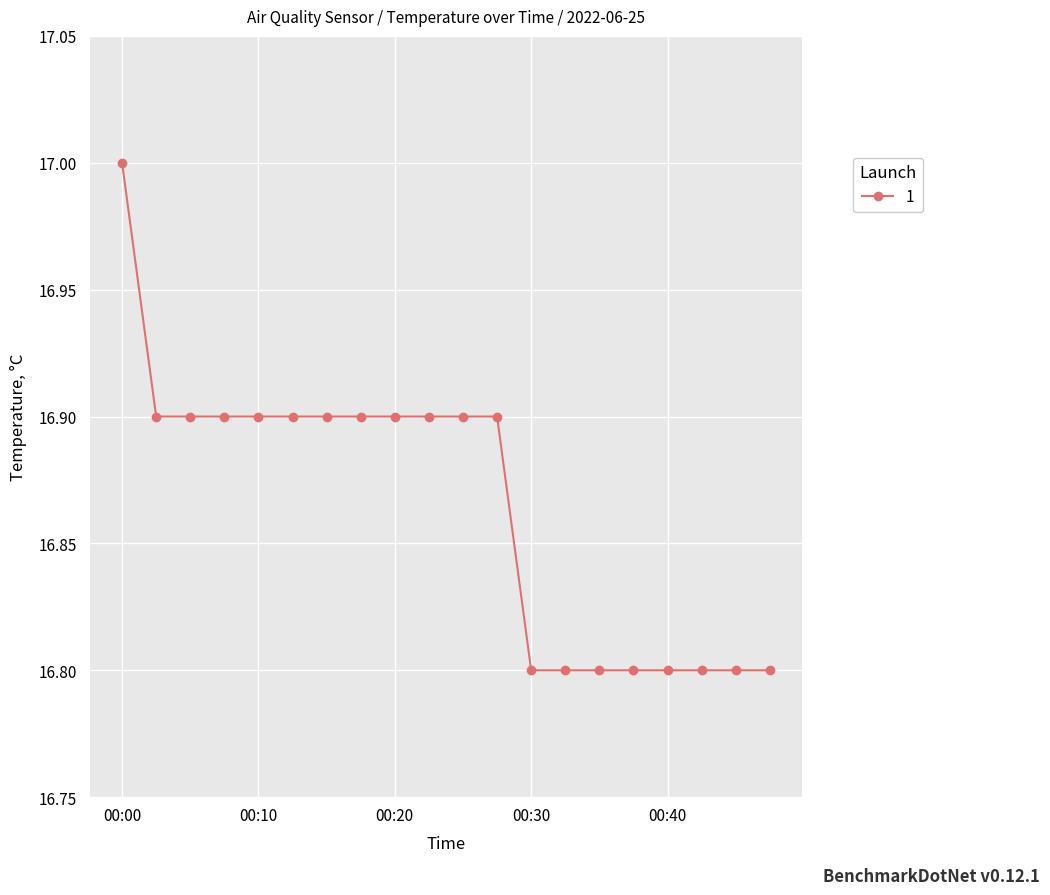

What is the sum of all values?

337.3